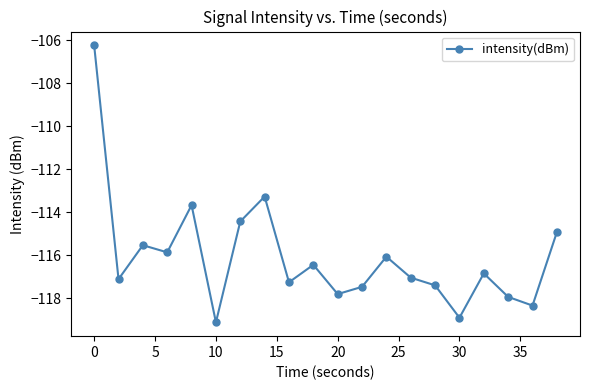

Count the number of categories in the chart.

20